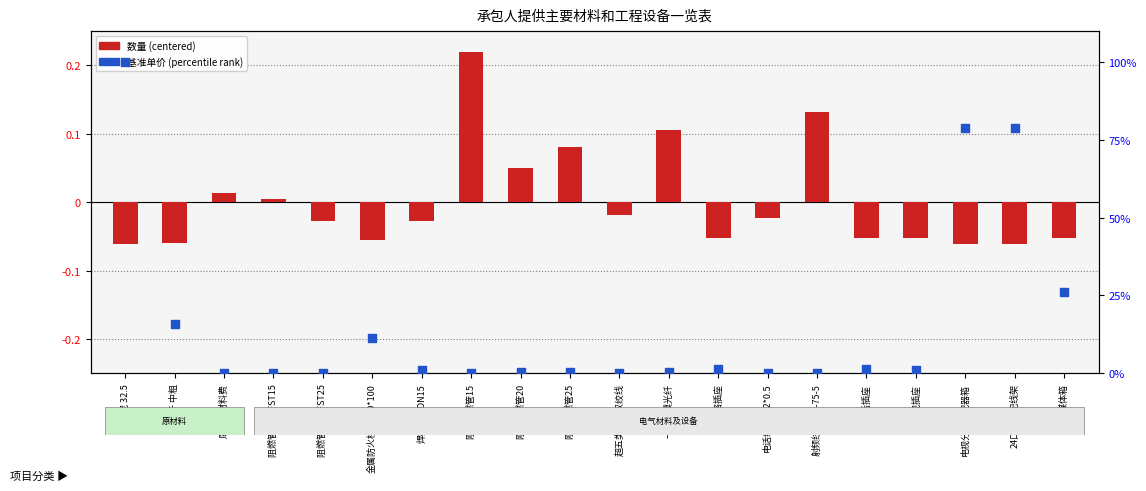

At how many categories does at least one series exceed 1?

9